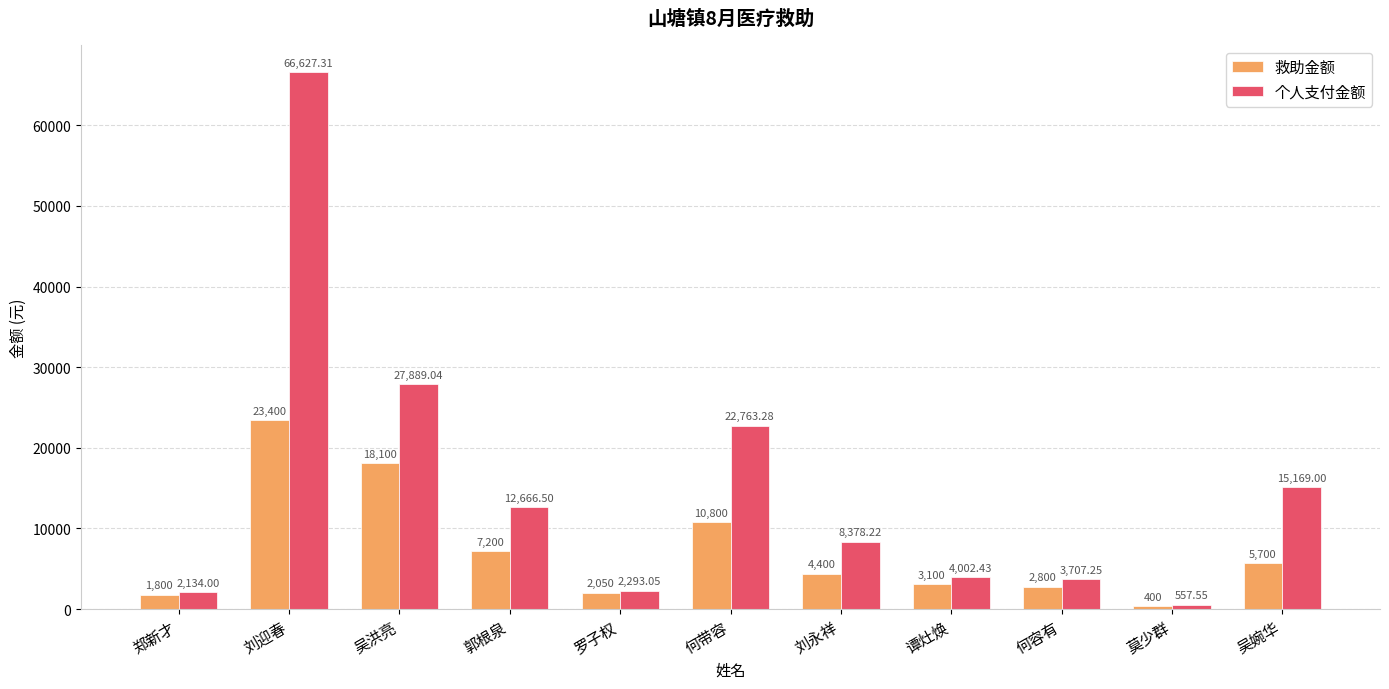

Rank the series by their maximum value, from highest to lowest.

个人支付金额, 救助金额